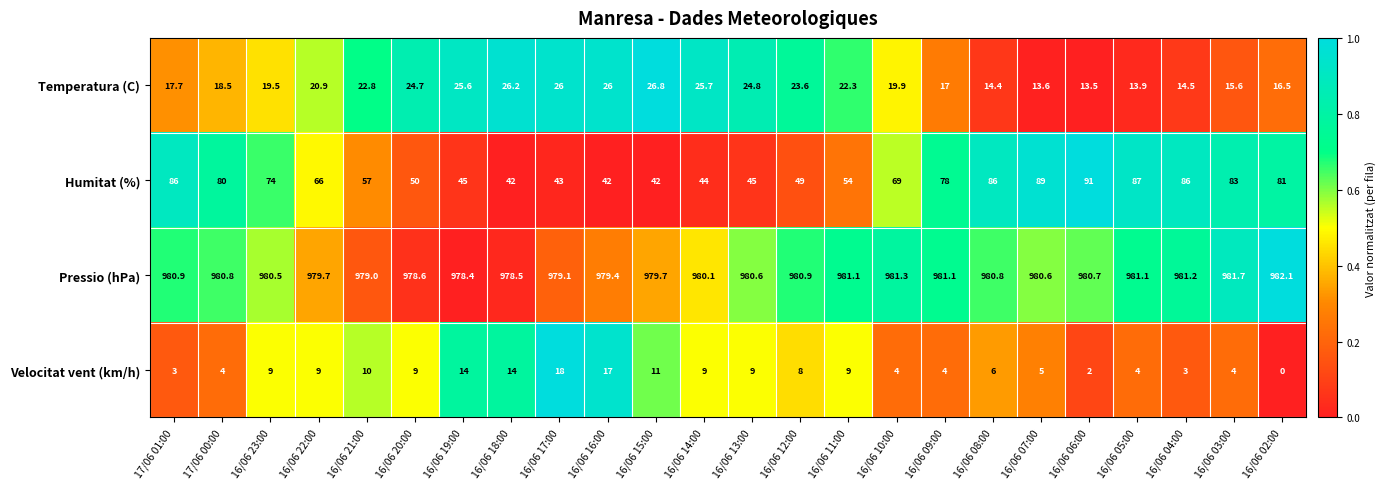

What is the approximate value of Humitat (%) at 16/06 13:00?

45.0